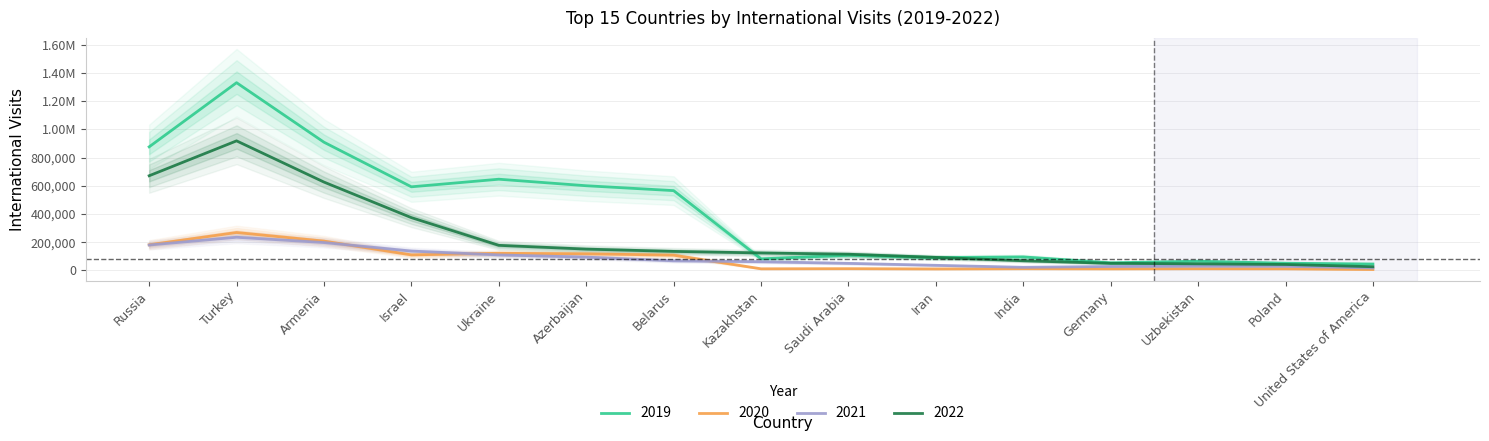

What is the difference between the highest and lowest values at Uzbekistan?

33543